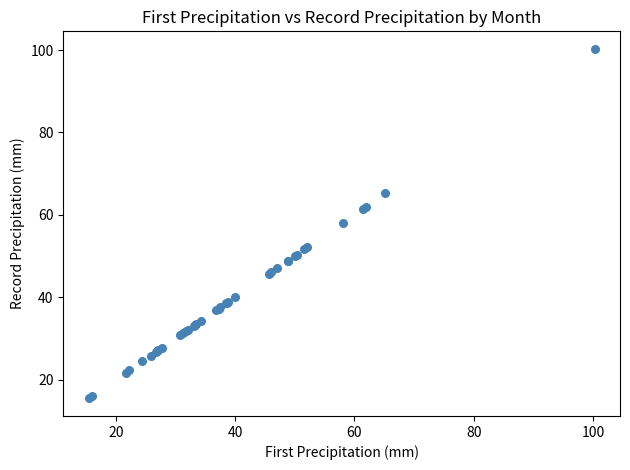

What Y value in the scatter plot is closest to 57?

58.0